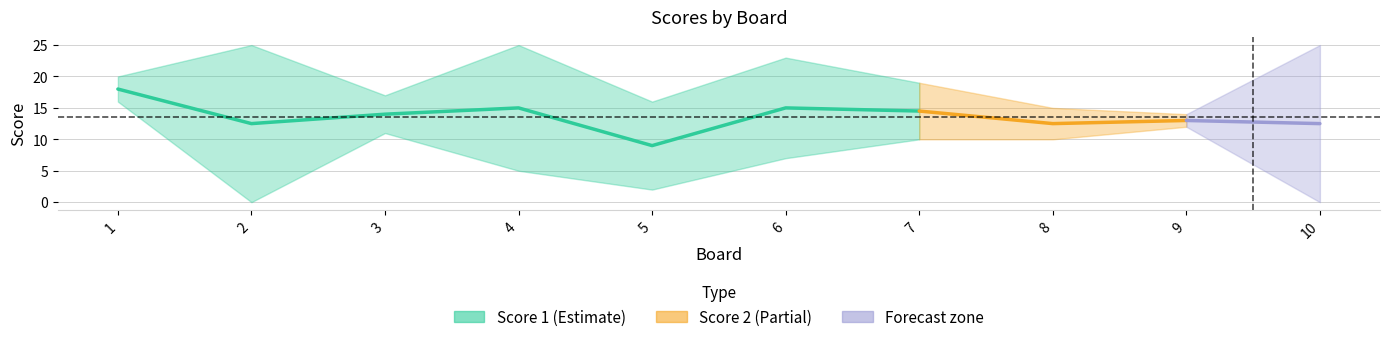

What is the total value across all series at 7?

29